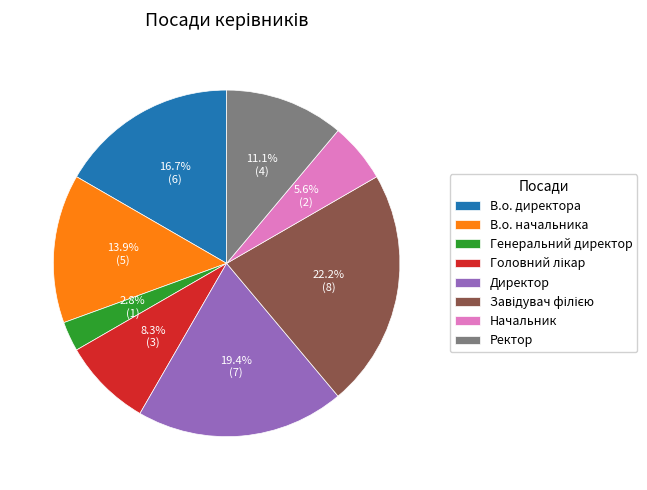

Is Генеральний директор the majority of the pie?

No